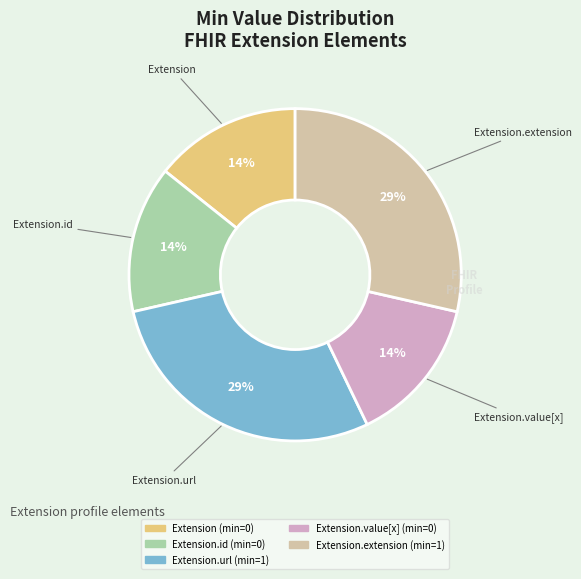

To the nearest percent, what is the average slice percentage?

20%